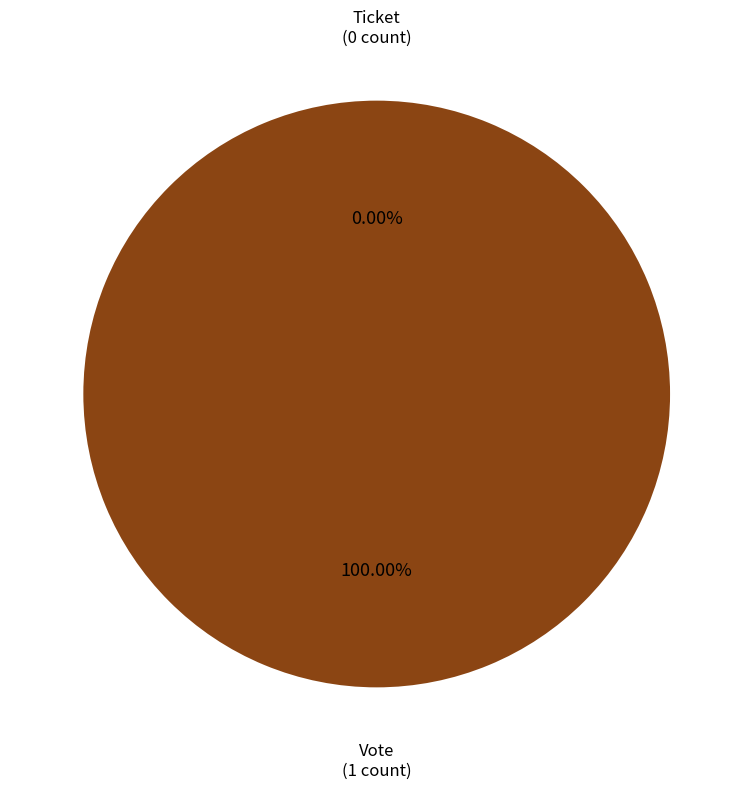

Is it true that Vote is 100% of the pie?

True